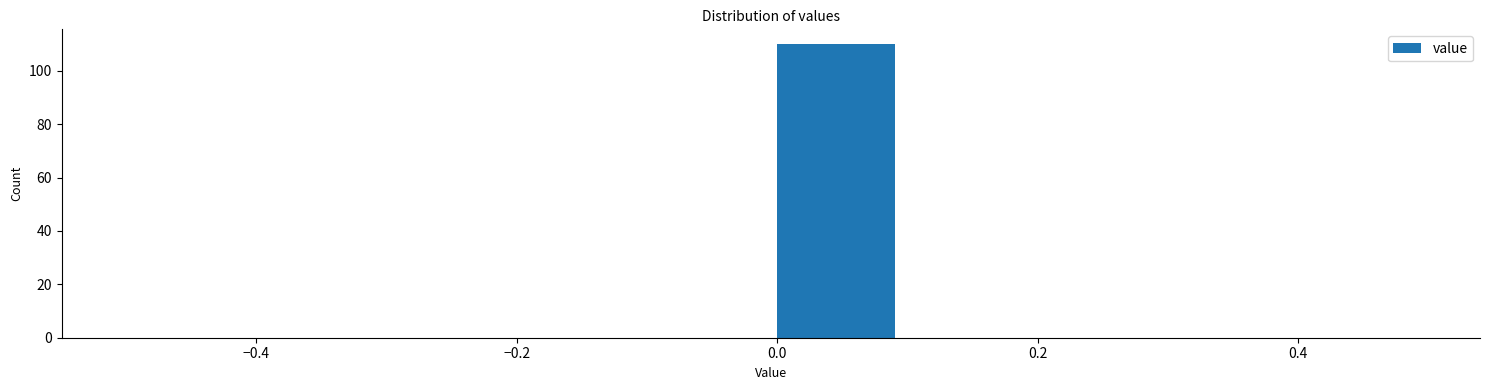

What is the height of the bar covering 0.0 to 0.1 on the x-axis? The values are not printed on the chart, so give them approximately, as read against the axis.

110